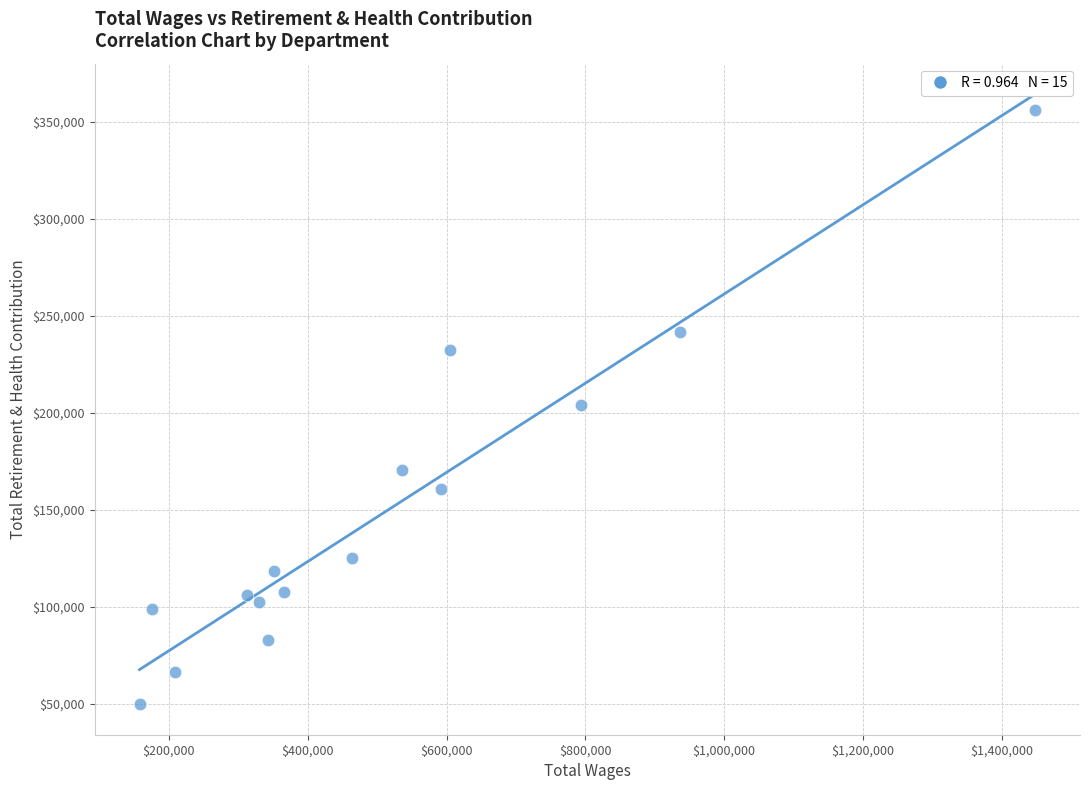

What is the range of Y values (max minus min)?

306306